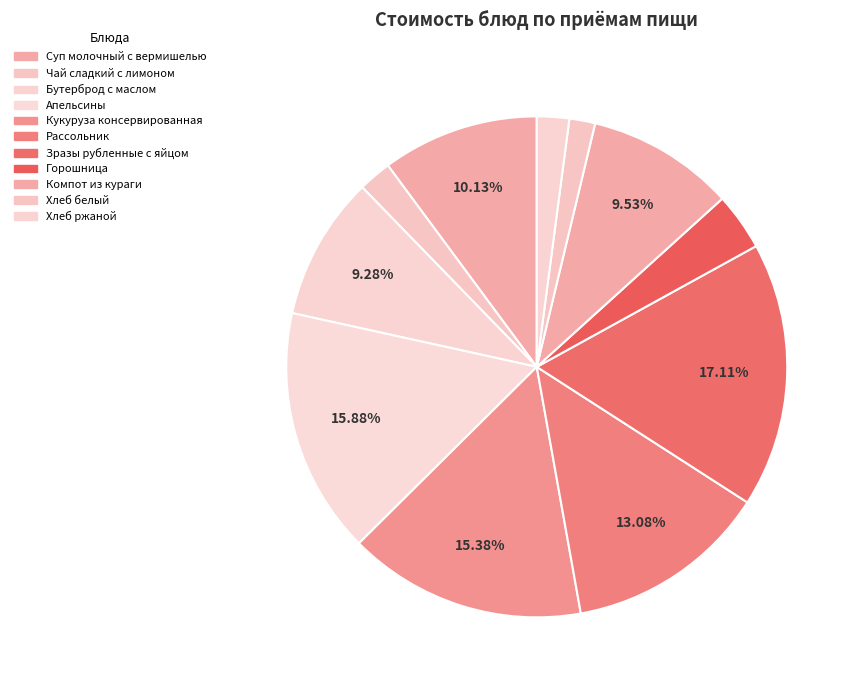

Is the sum of Кукуруза консервированная and Чай сладкий с лимоном greater than half?

No